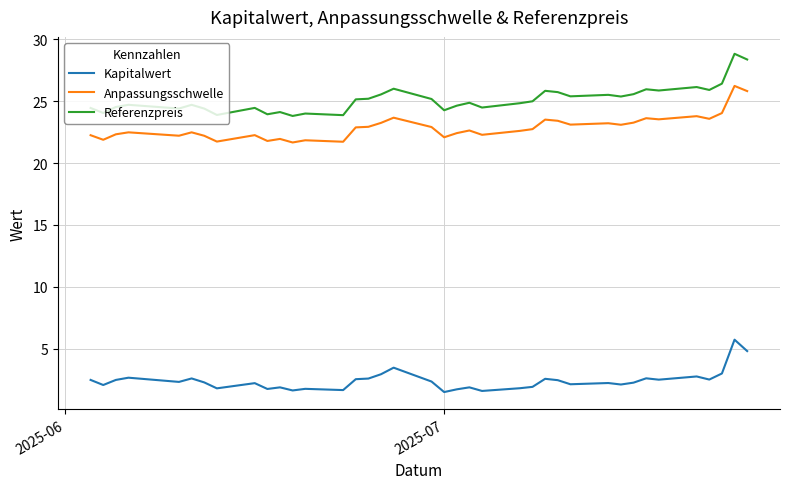

What is the difference between the maximum and minimum values in the Kapitalwert series?

4.2